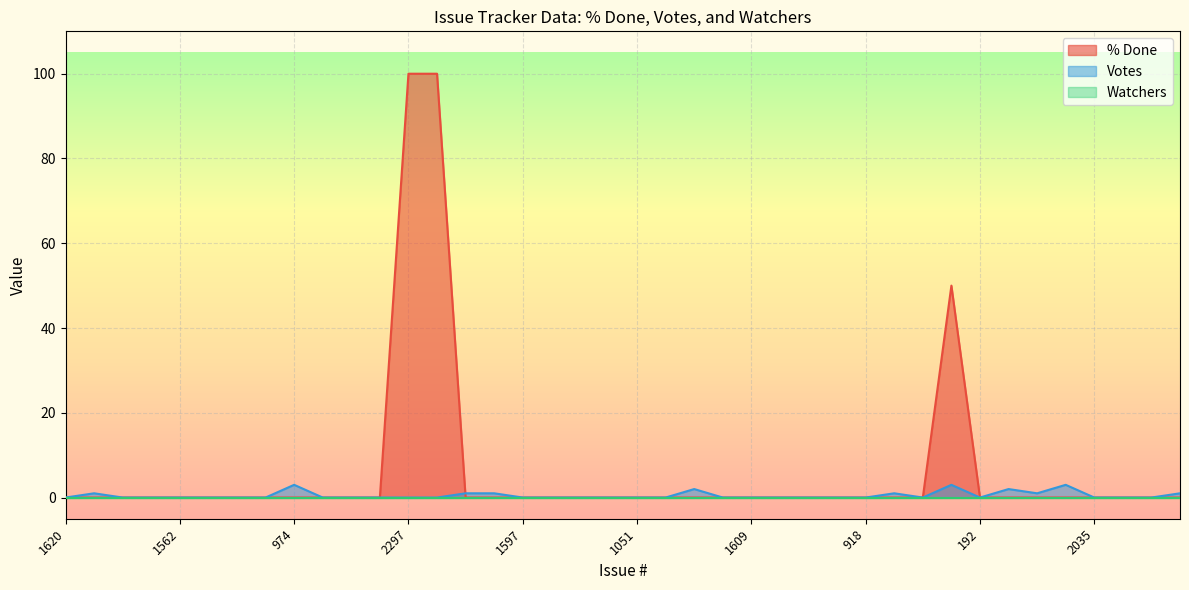

Which series has the largest range (max minus min)?

% Done